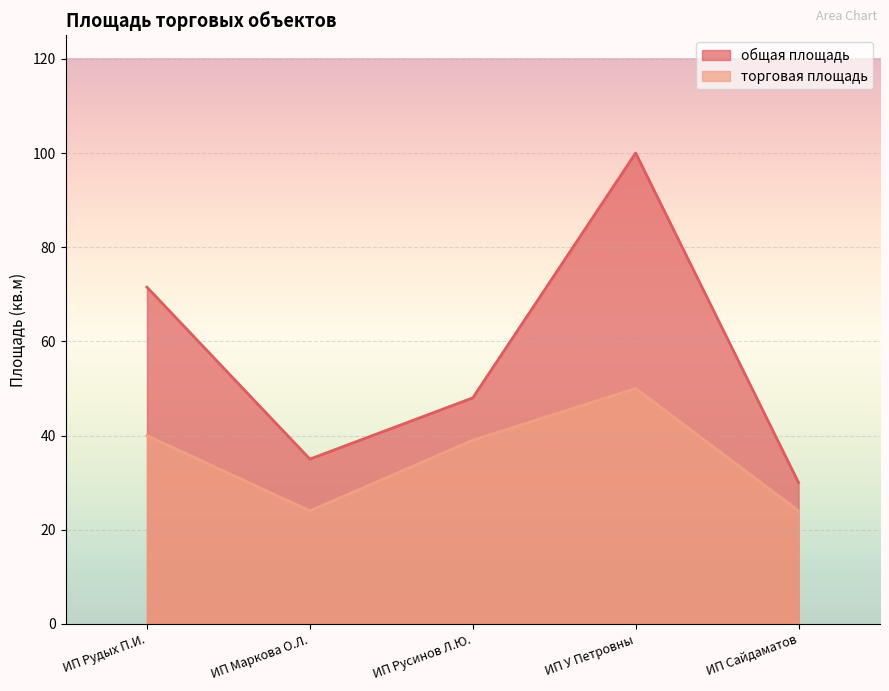

Is the value of торговая площадь at ИП Маркова О.Л. greater than the value of общая площадь at ИП Маркова О.Л.?

No